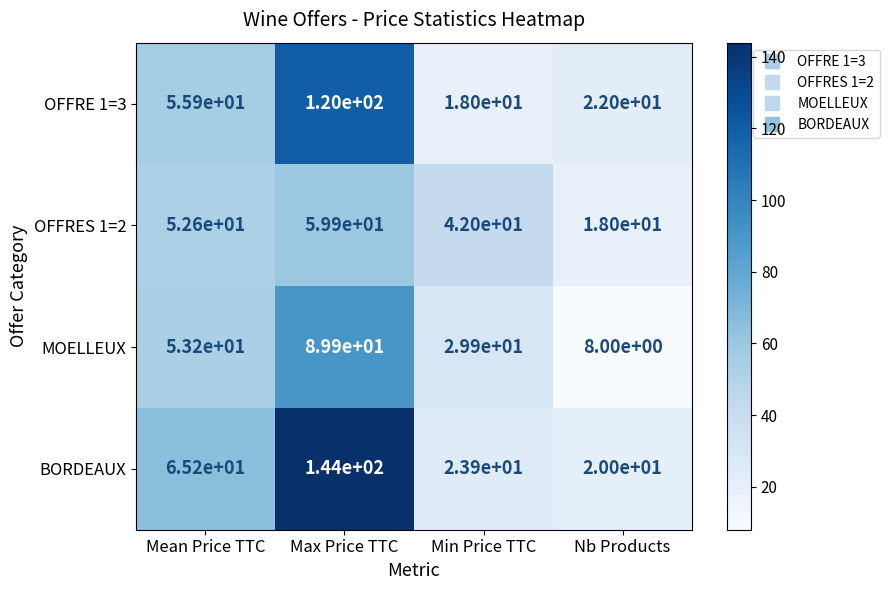

At which category does the chart reach its peak across all series?

Max Price TTC